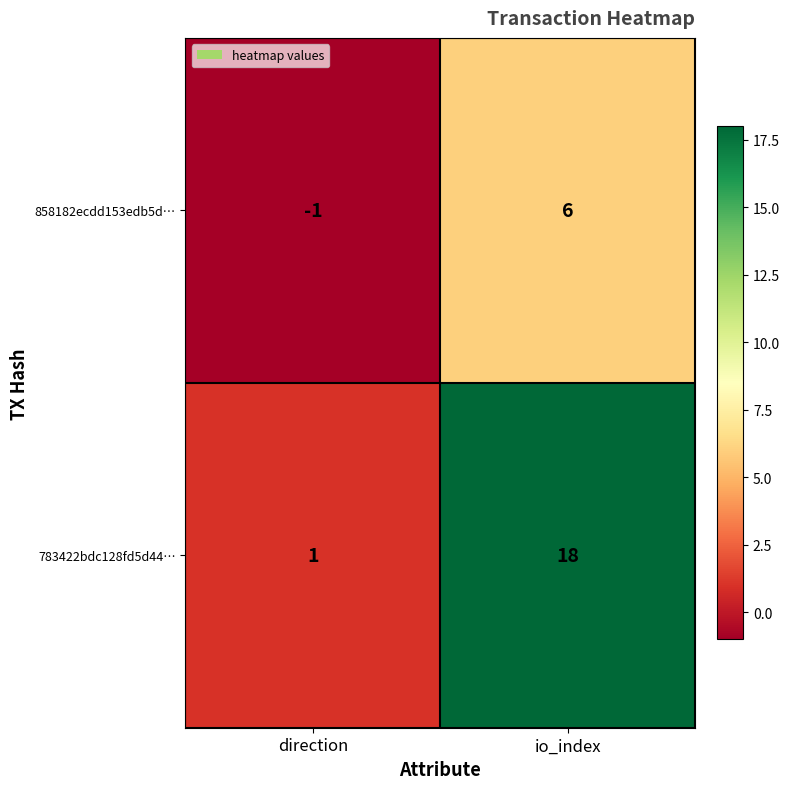

Reading left to right, what are all the values shown in this chart?

858182ecdd153edb5d…: direction=-1	io_index=6
783422bdc128fd5d44…: direction=1	io_index=18